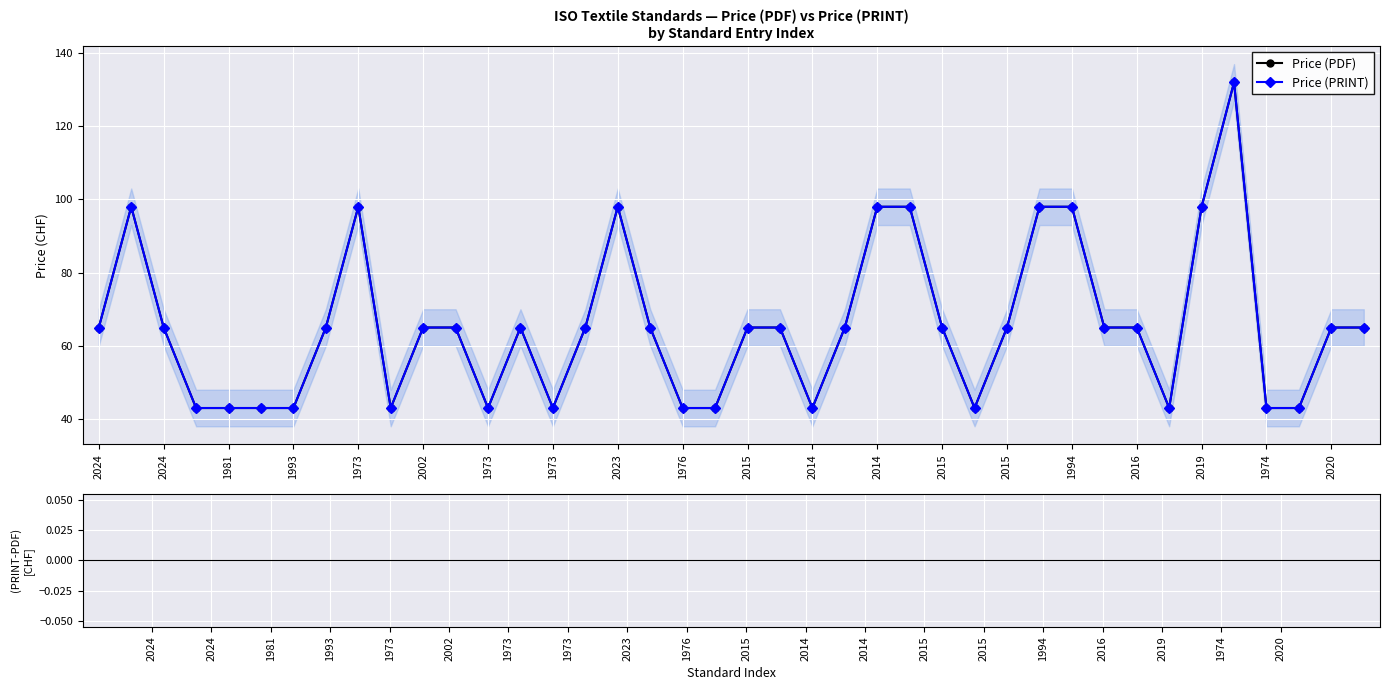

How many bars are there in each group?

3